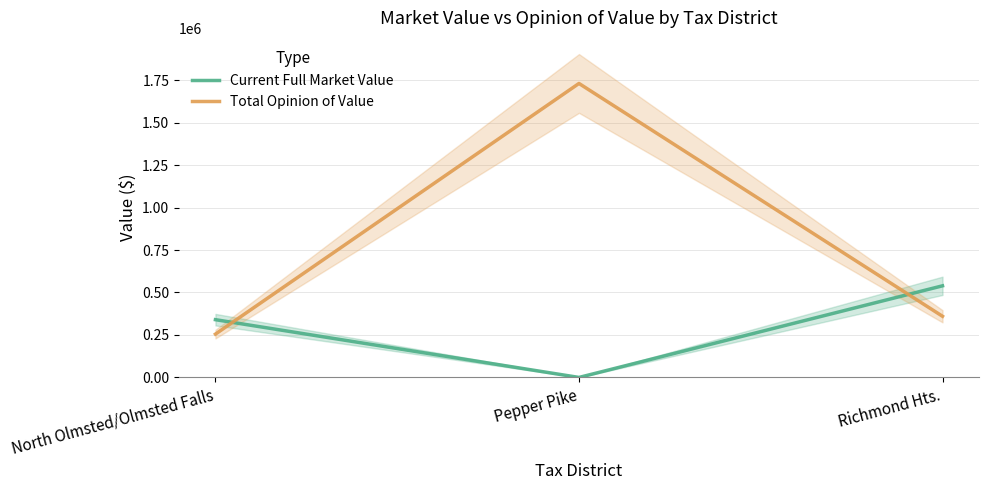

How many values in Current Full Market Value are above zero?

2